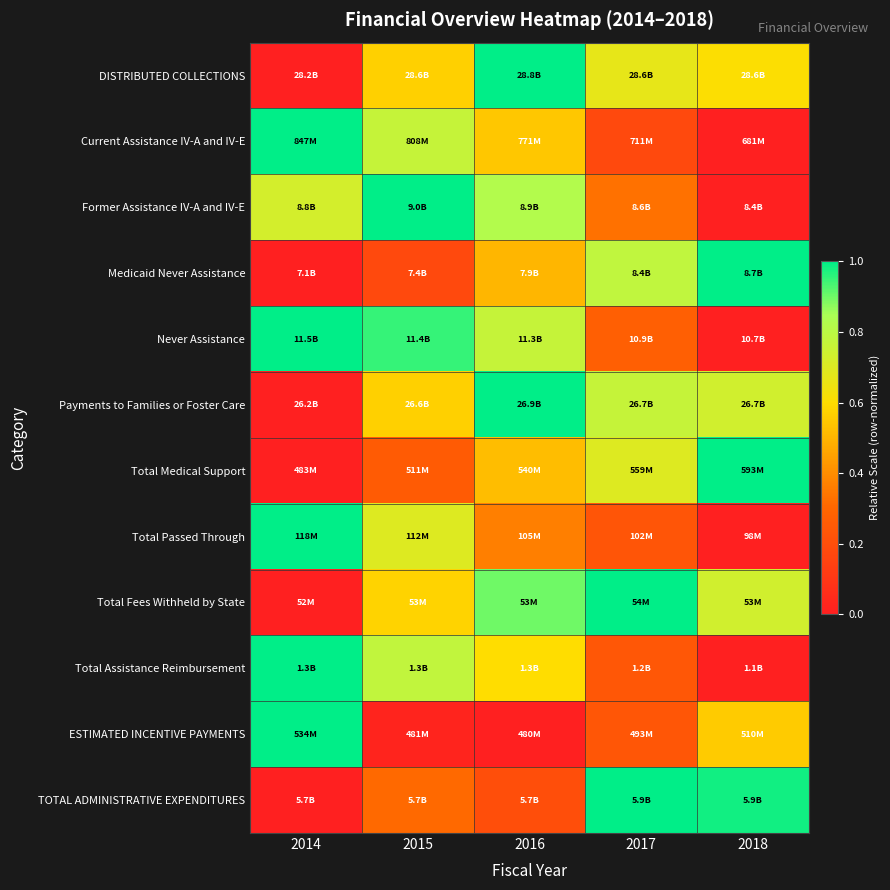

At how many categories does at least one series exceed 0?

5